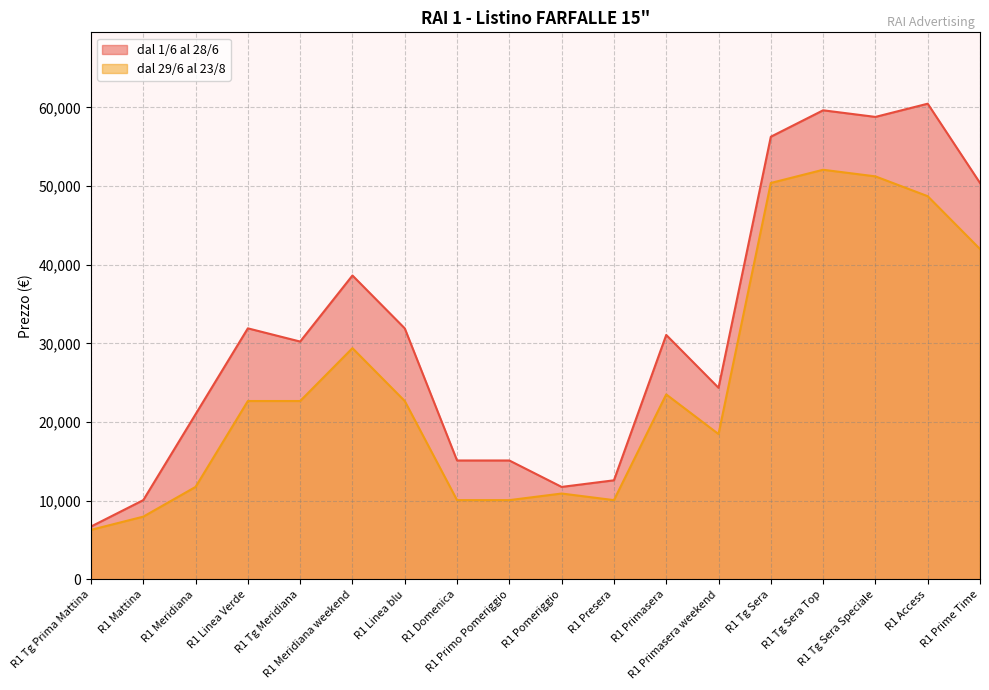

True or false: dal 29/6 al 23/8 has more than 2 interior local peaks.

True